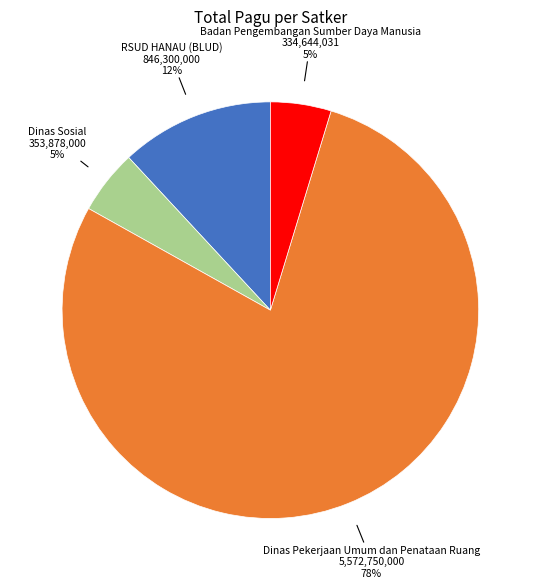

Combined, do RSUD HANAU (BLUD) and Dinas Pekerjaan Umum dan Penataan Ruang account for over 50%?

Yes